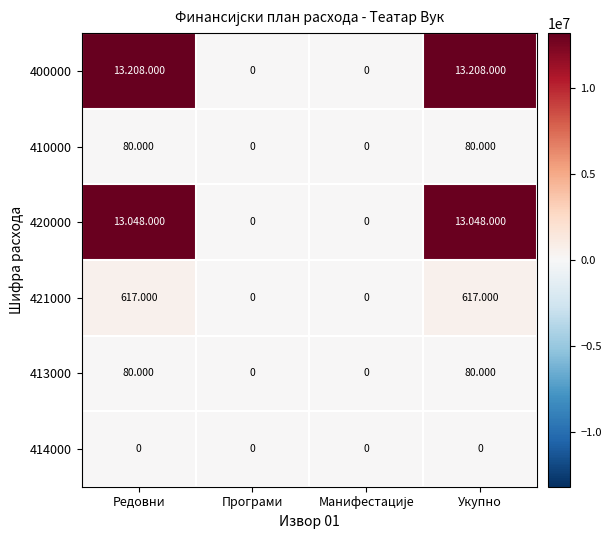

What is the difference between the maximum and second lowest values in the 410000 series?

80000